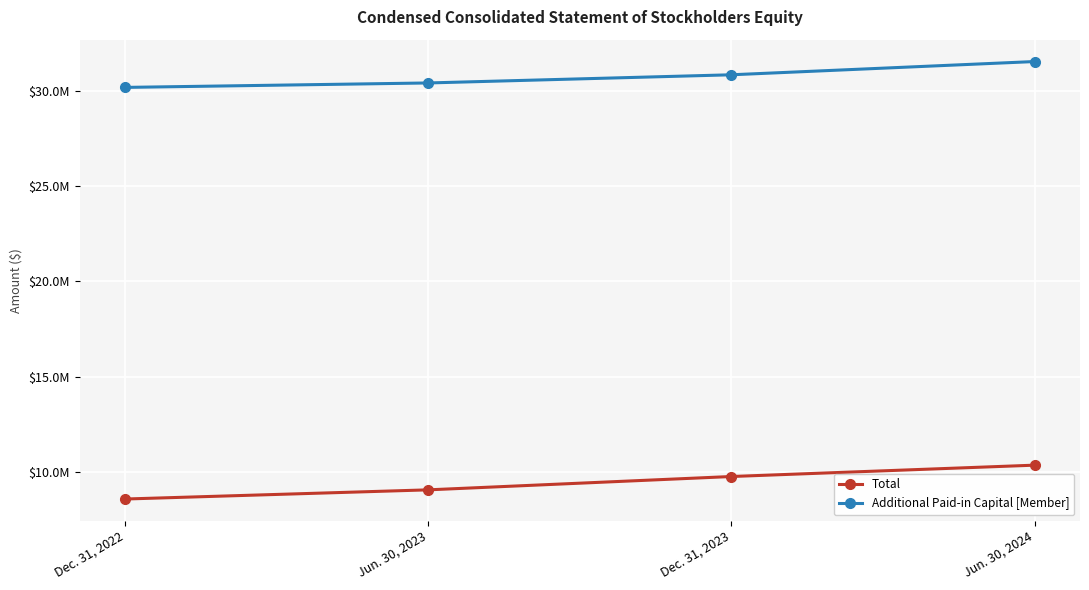

True or false: Total has more than 1 points higher than both neighbors.

False